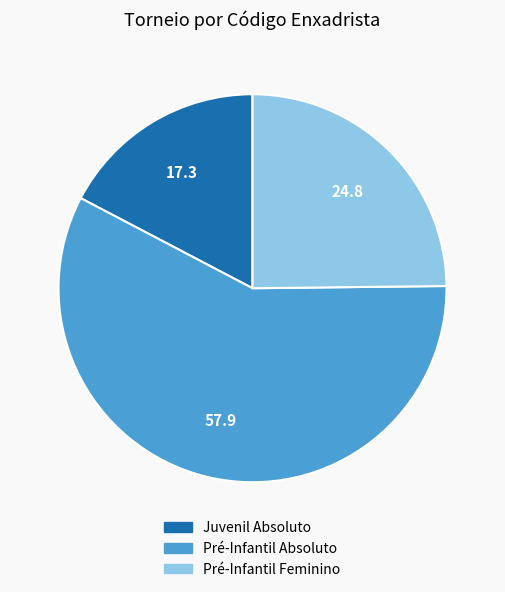

Which slice represents more than half of the pie?

Pré-Infantil Absoluto